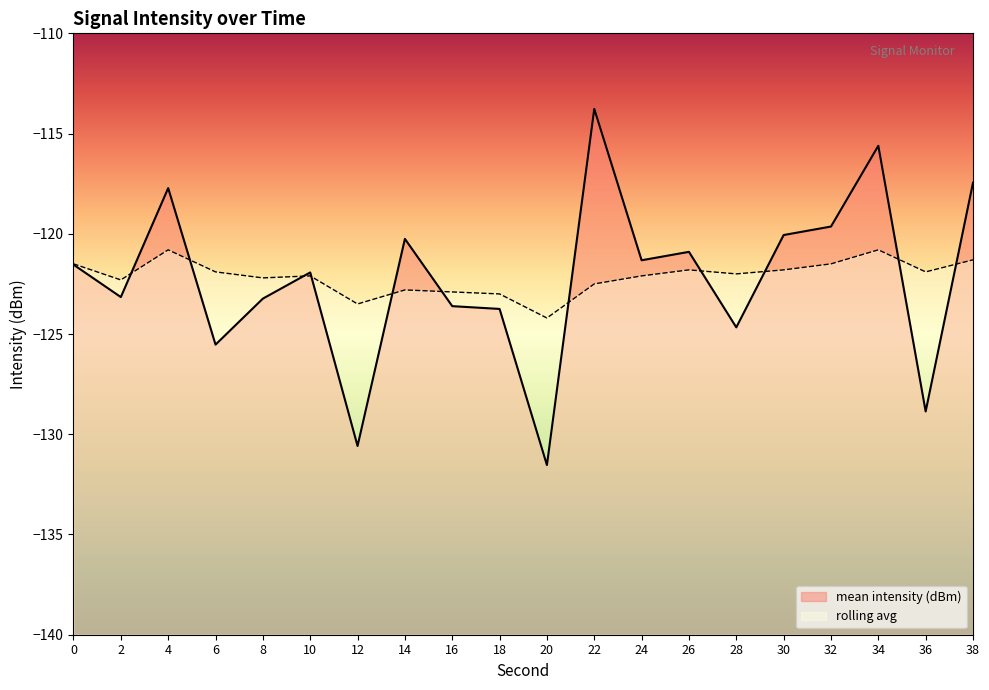

True or false: mean intensity (dBm) has more than 2 points higher than both neighbors.

True